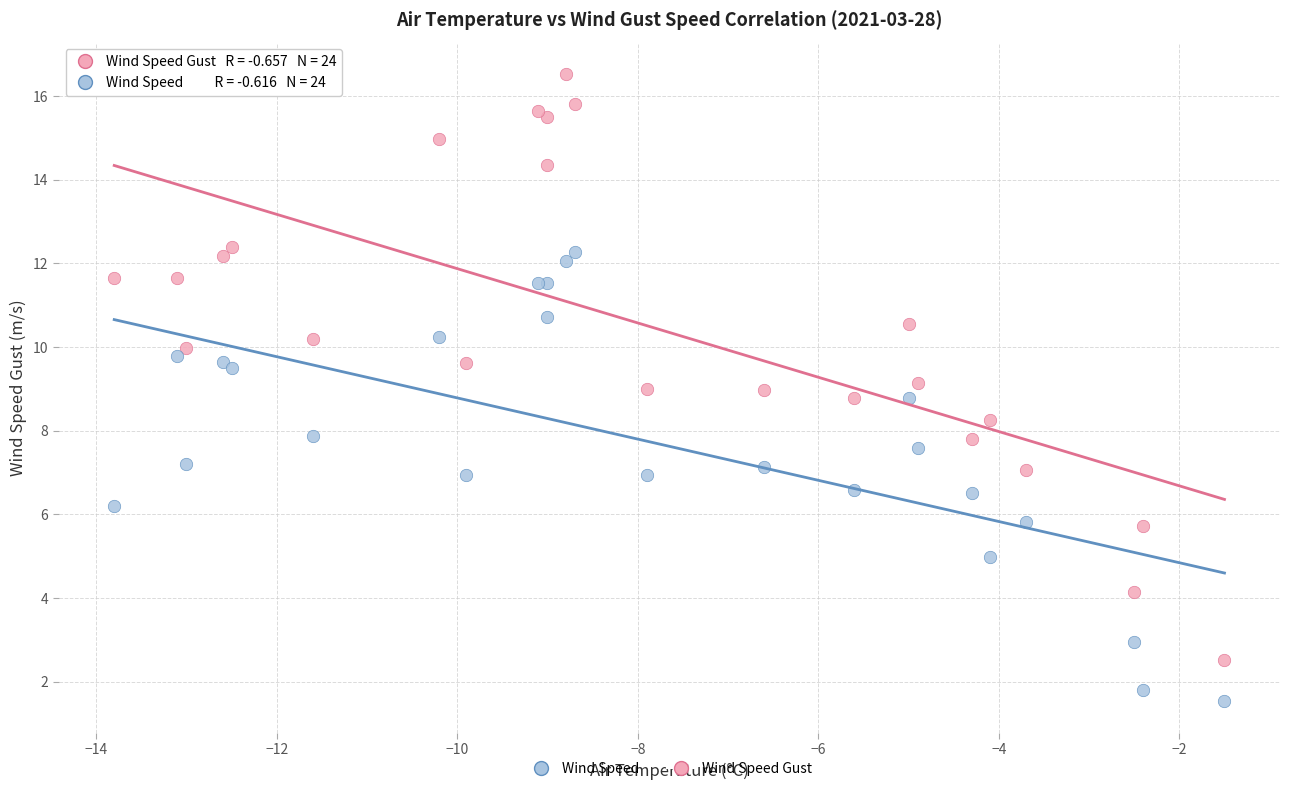

Which series reaches the minimum Y coordinate?

Wind Speed